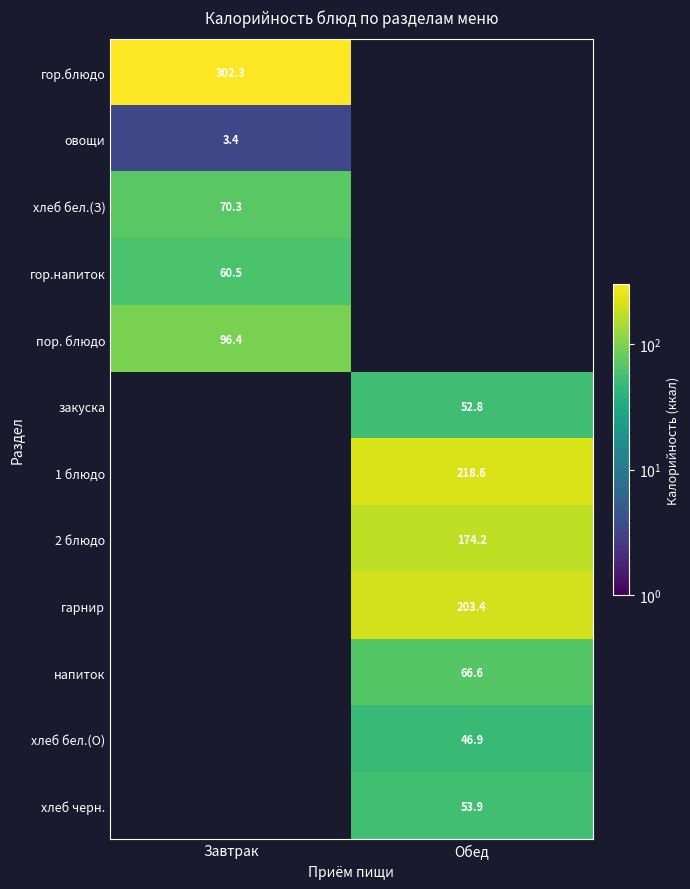

Is the value of напиток at Обед greater than the value of гор.блюдо at Завтрак?

No